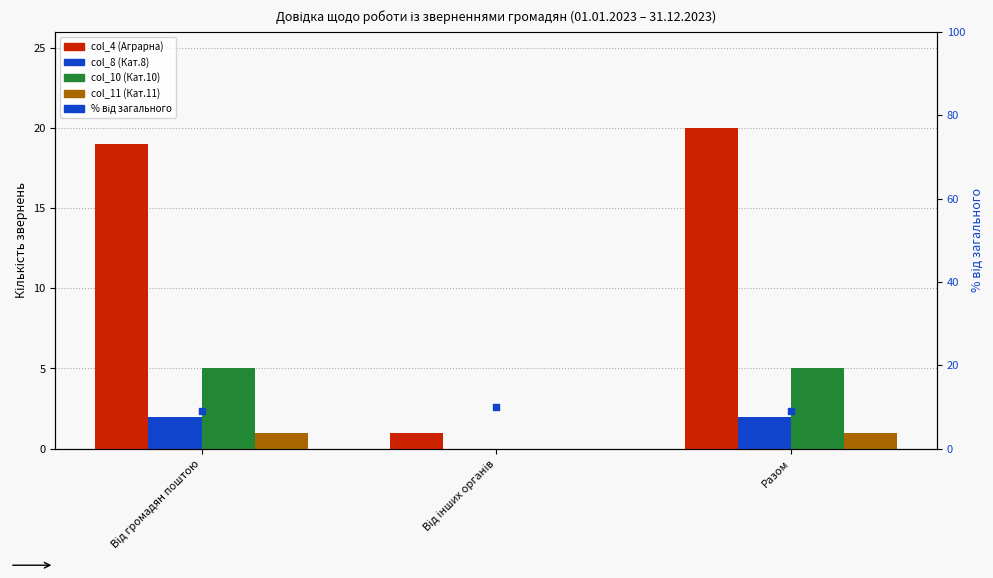

What is the total value across all series at Від інших органів?

11.0